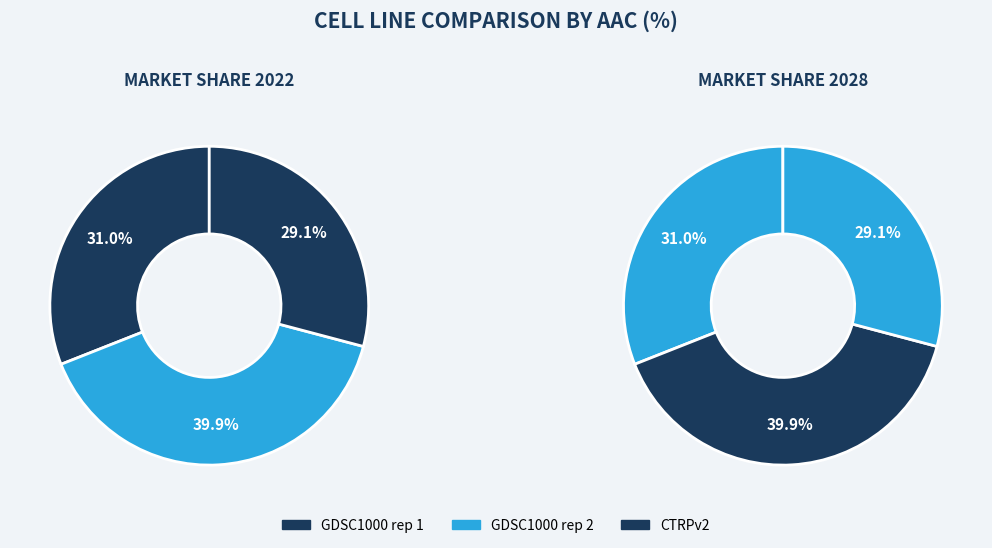

To the nearest percent, what percentage of the pie is GDSC1000 rep 1?

31%